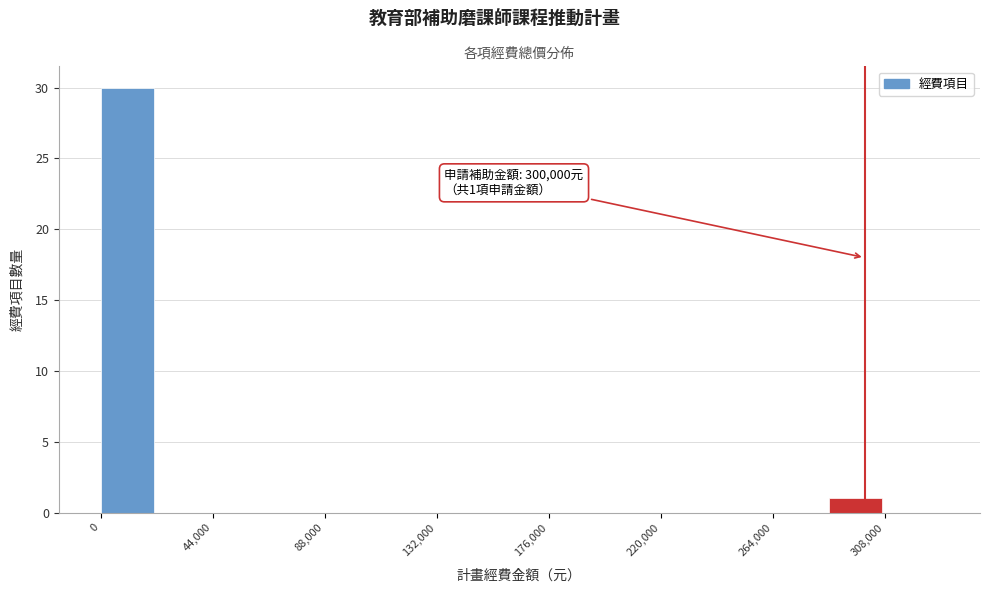

Over which range of the x-axis is the bar tallest?

0 to 22000